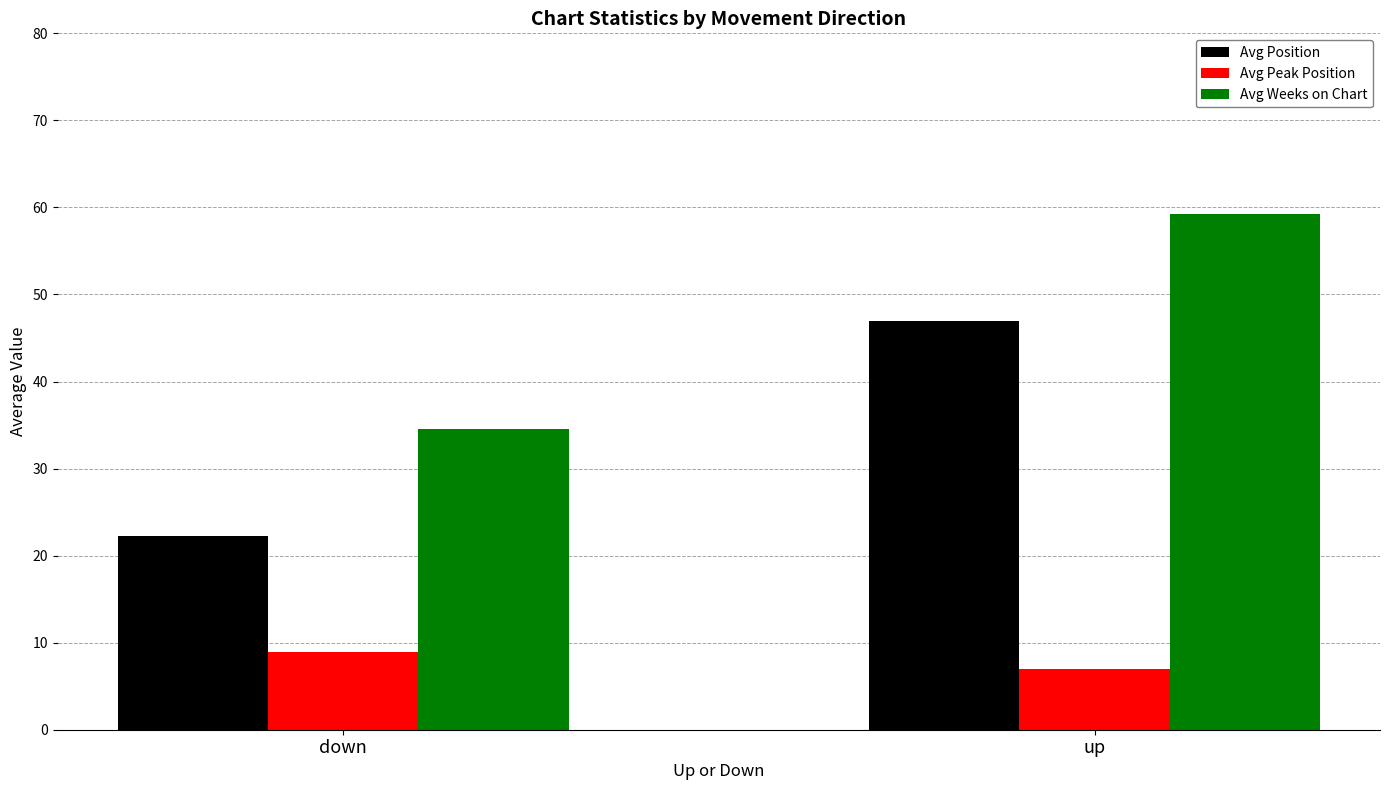

What position from the left is up?

2